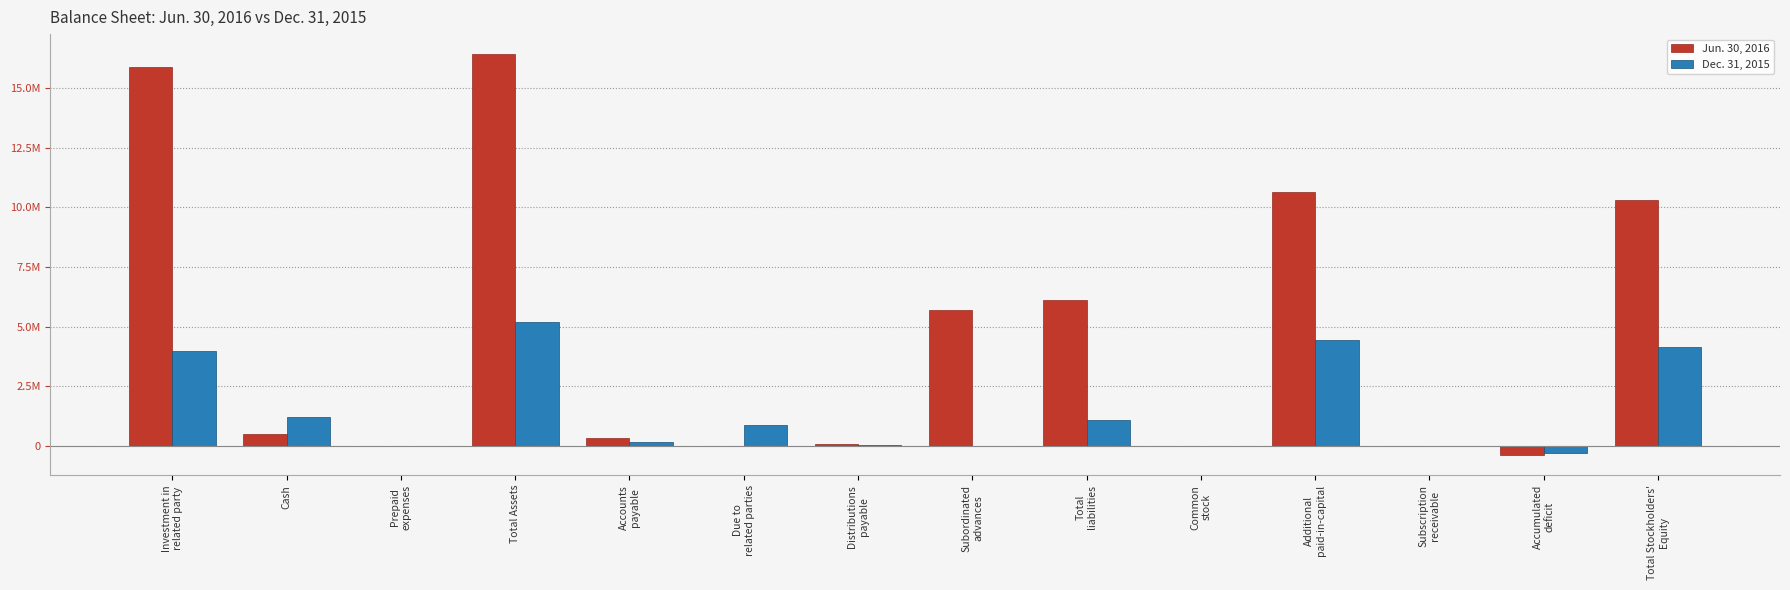

List the series in order of their peak value, lowest first.

Dec. 31, 2015, Jun. 30, 2016